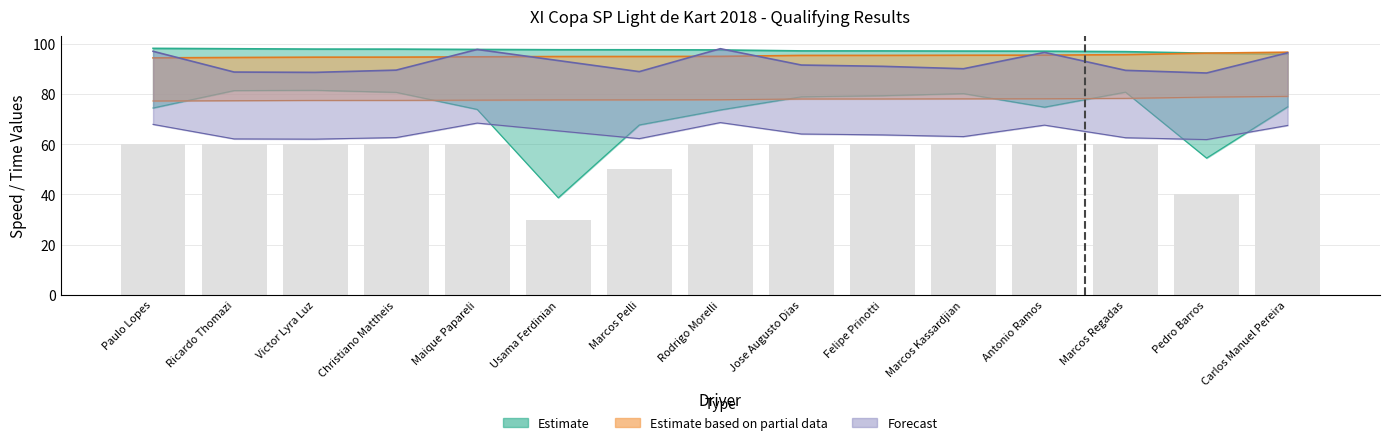

How many bars are there in total?

15